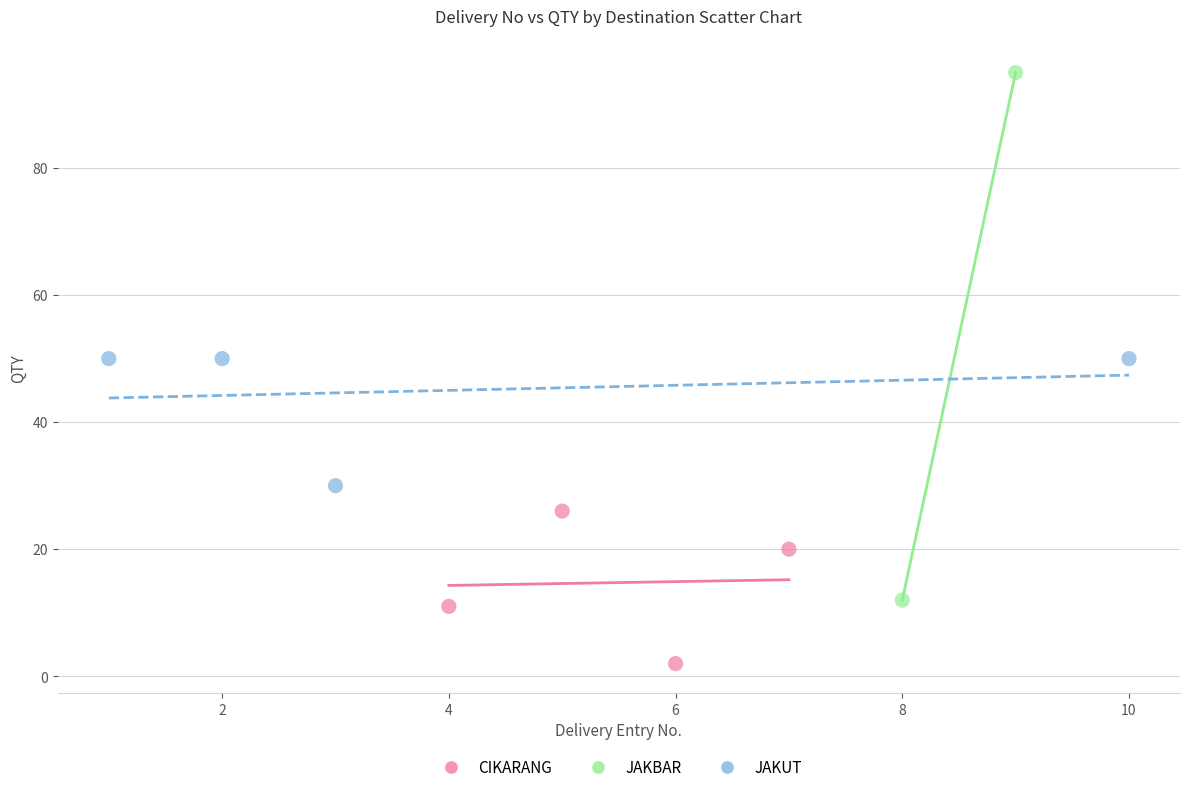

Which series has the largest Y range (max minus min)?

JAKBAR